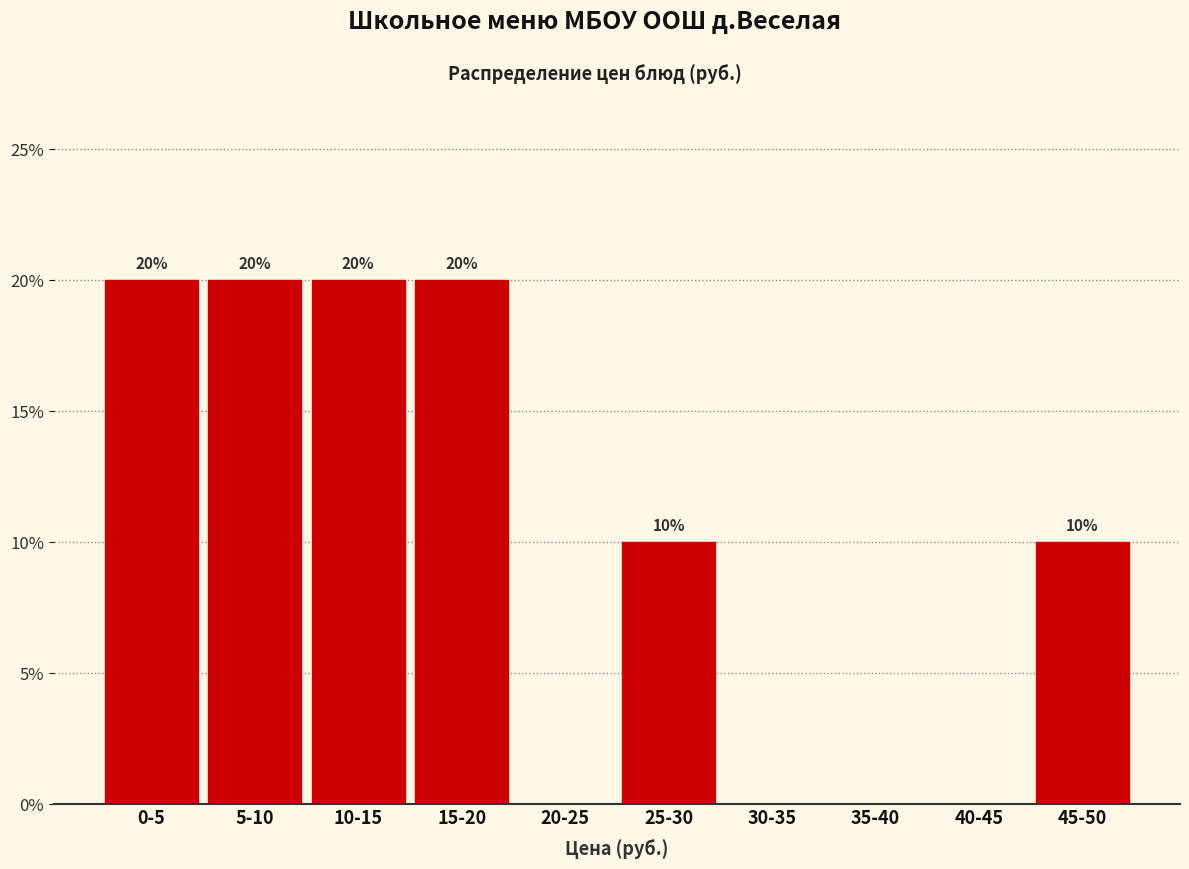

Reading right to left, list all the values displayed in this chart.

45-50=10	40-45=0	35-40=0	30-35=0	25-30=10	20-25=0	15-20=20	10-15=20	5-10=20	0-5=20